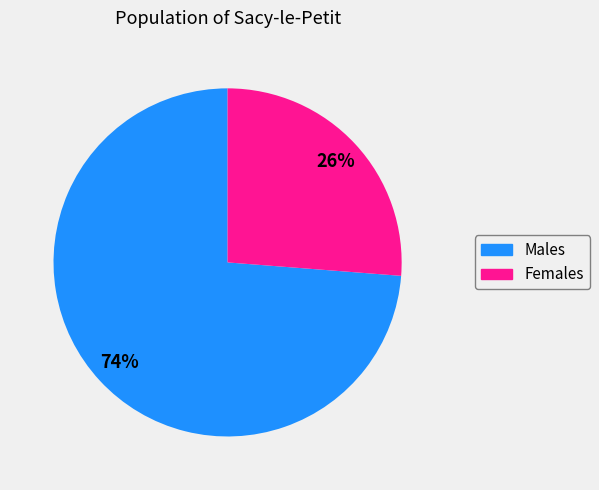

Is there a majority slice in this chart?

Yes